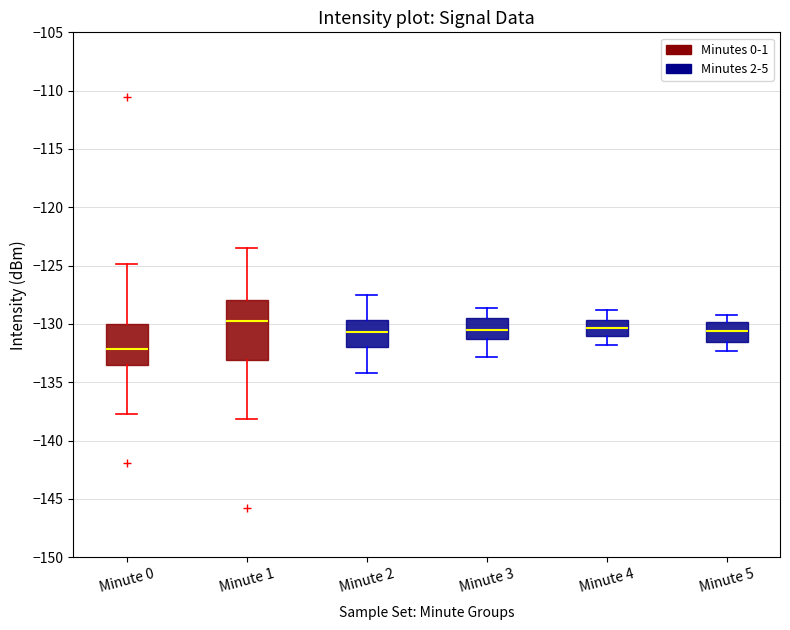

Reading left to right, read every box against the y-axis: the position of its median line, the range the box covers, and the ends of its whiskers. The values are not printed on the chart, so give them approximately, as read against the axis.

Minute 0: median -132.0, box -133.5 to -130.0, whiskers -137.5 to -125.0
Minute 1: median -129.5, box -133.0 to -128.0, whiskers -138.0 to -123.5
Minute 2: median -130.5, box -132.0 to -129.5, whiskers -134.0 to -127.5
Minute 3: median -130.5, box -131.5 to -129.5, whiskers -133.0 to -128.5
Minute 4: median -130.5, box -131.0 to -129.5, whiskers -132.0 to -129.0
Minute 5: median -130.5, box -131.5 to -130.0, whiskers -132.5 to -129.0